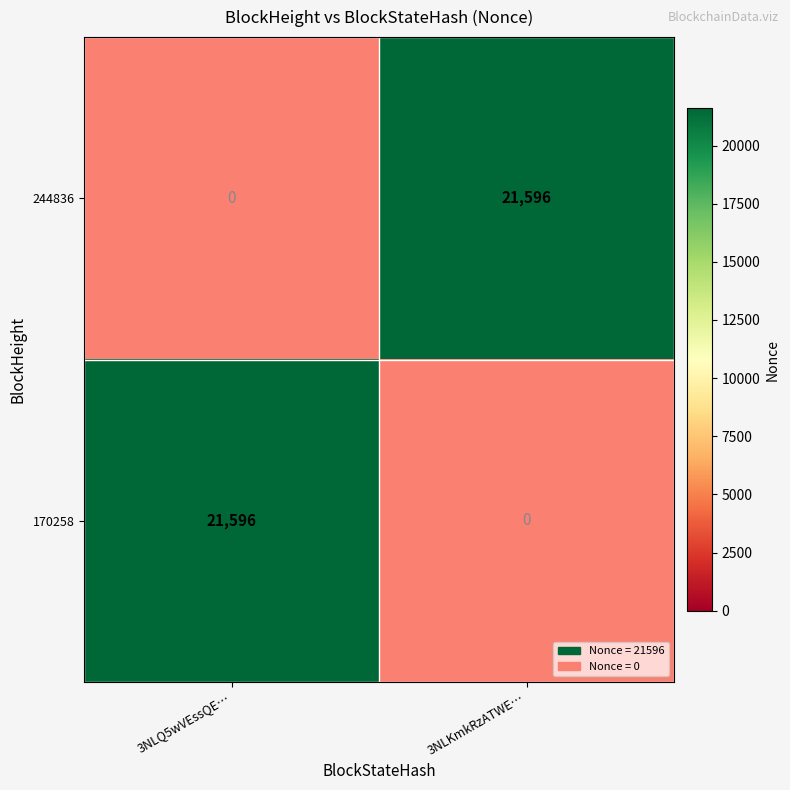

The value of 244836 at 3NLKmkRzATWE… is 21596. True or false?

True